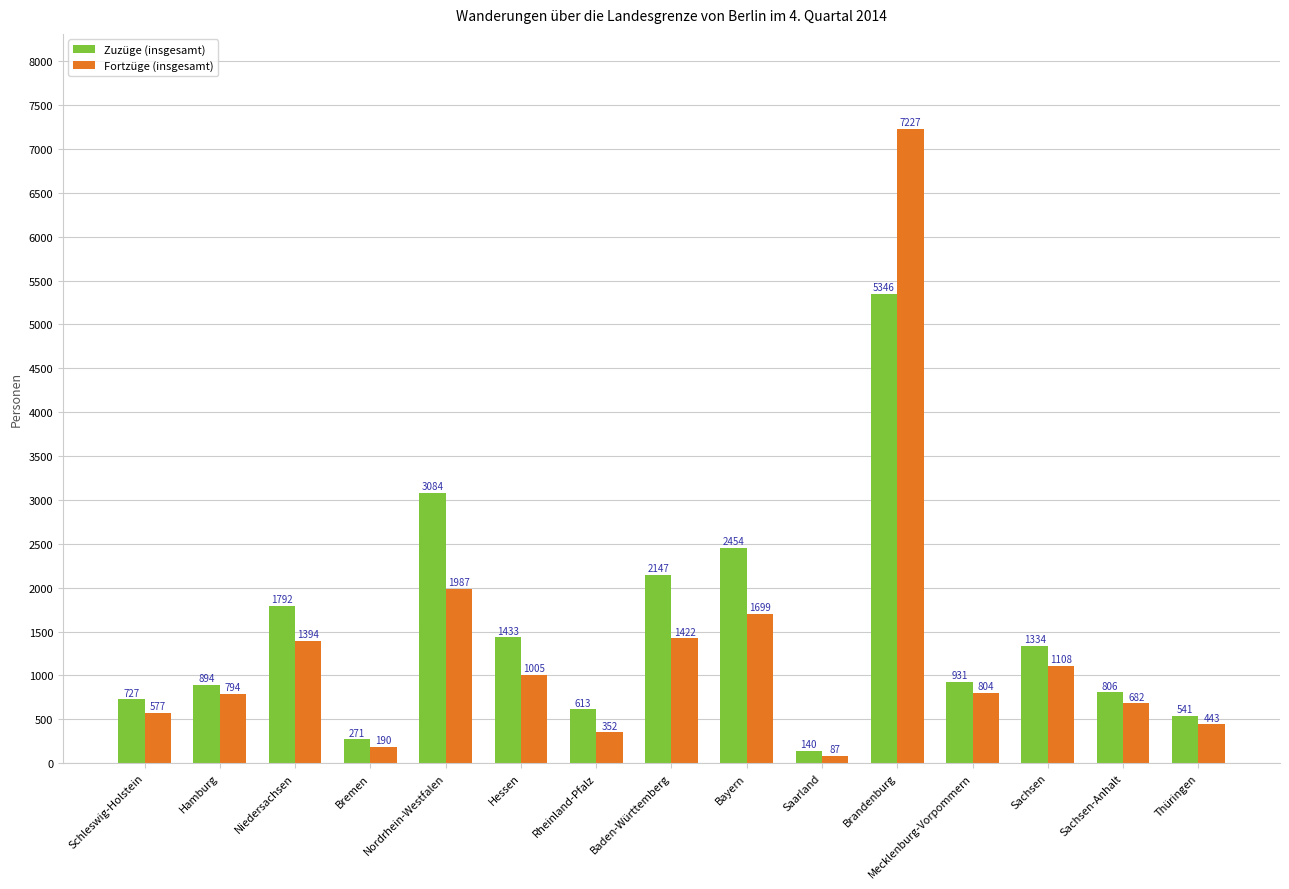

What is the greatest value displayed?

7227